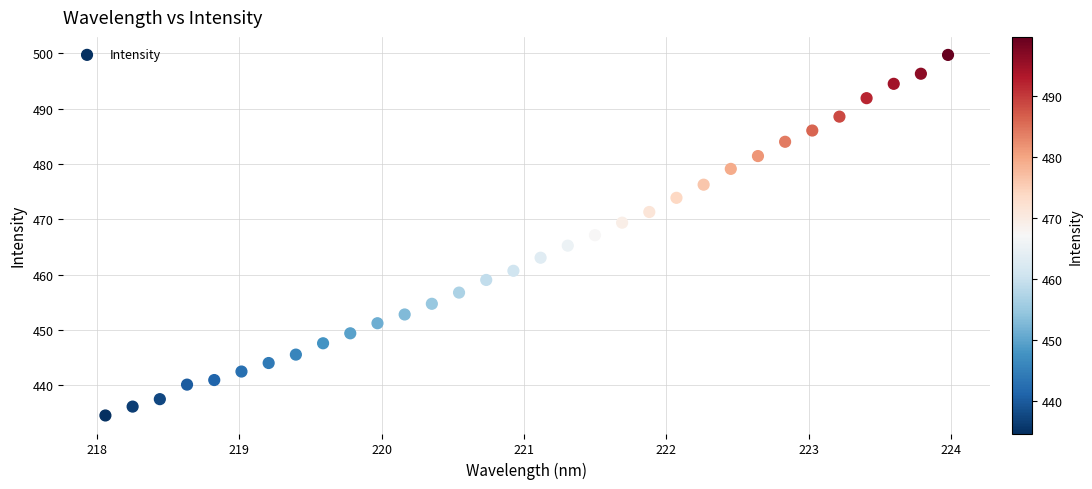

What is the range of X values (max minus min)?

5.9